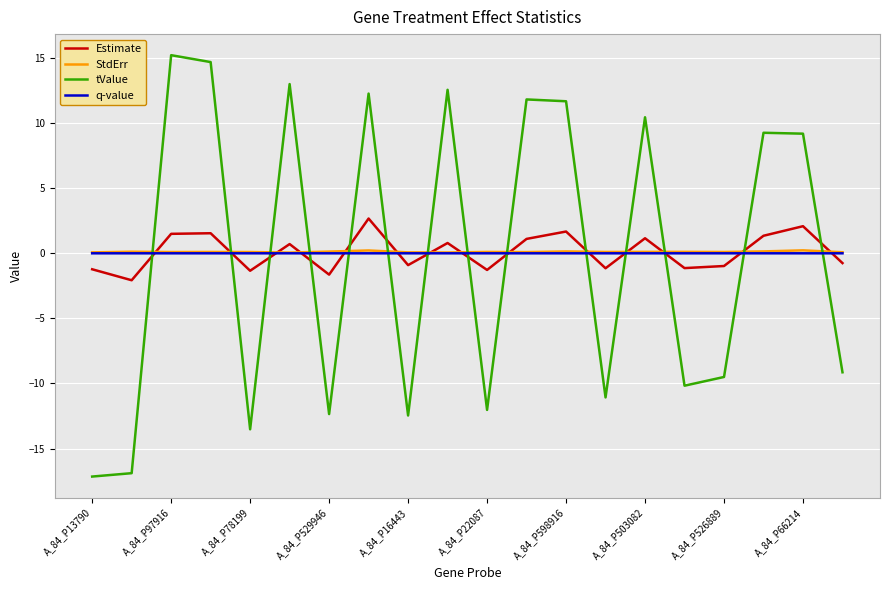

True or false: tValue and Estimate cross at least once.

True